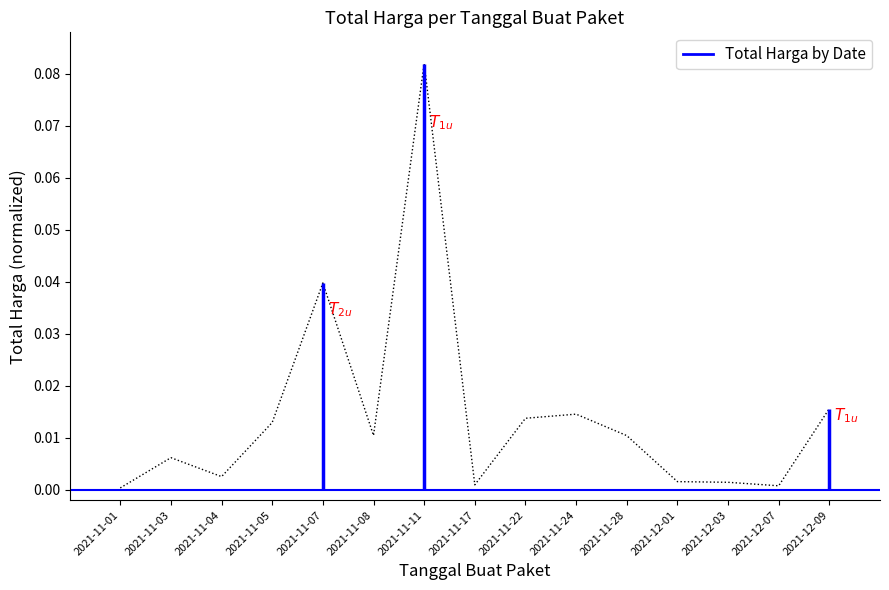

What is the label of the 5th point from the left?

2021-11-07